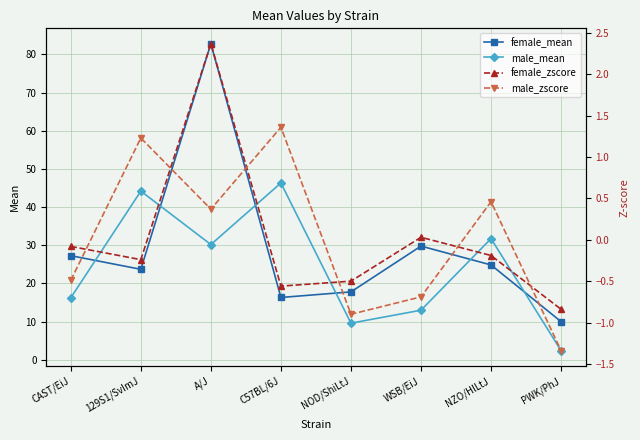

List the series in order of their peak value, lowest first.

male_zscore, female_zscore, male_mean, female_mean